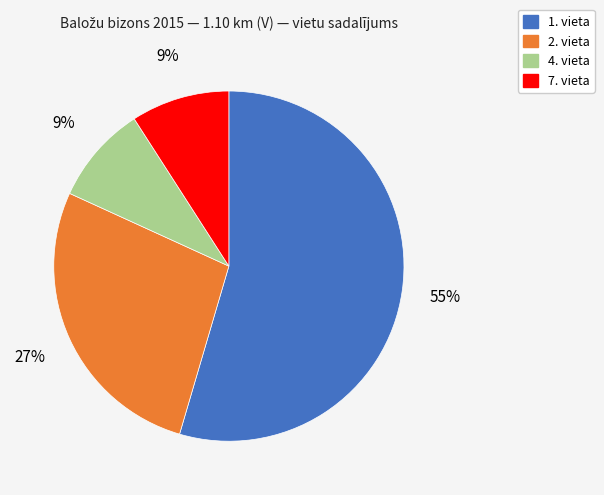

How many slices are in this pie chart?

4